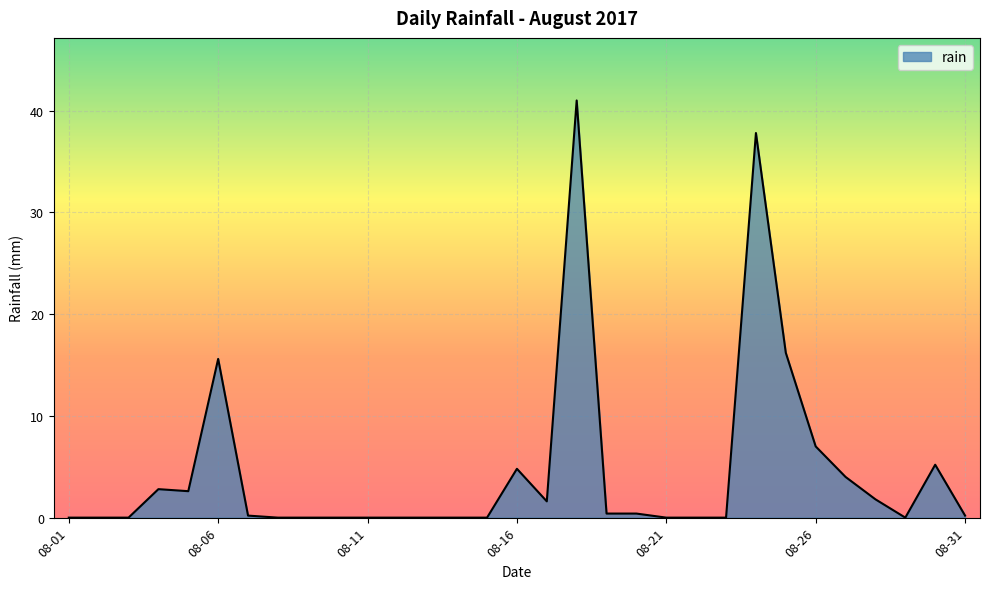

What is the difference between the maximum and minimum values?

41.0